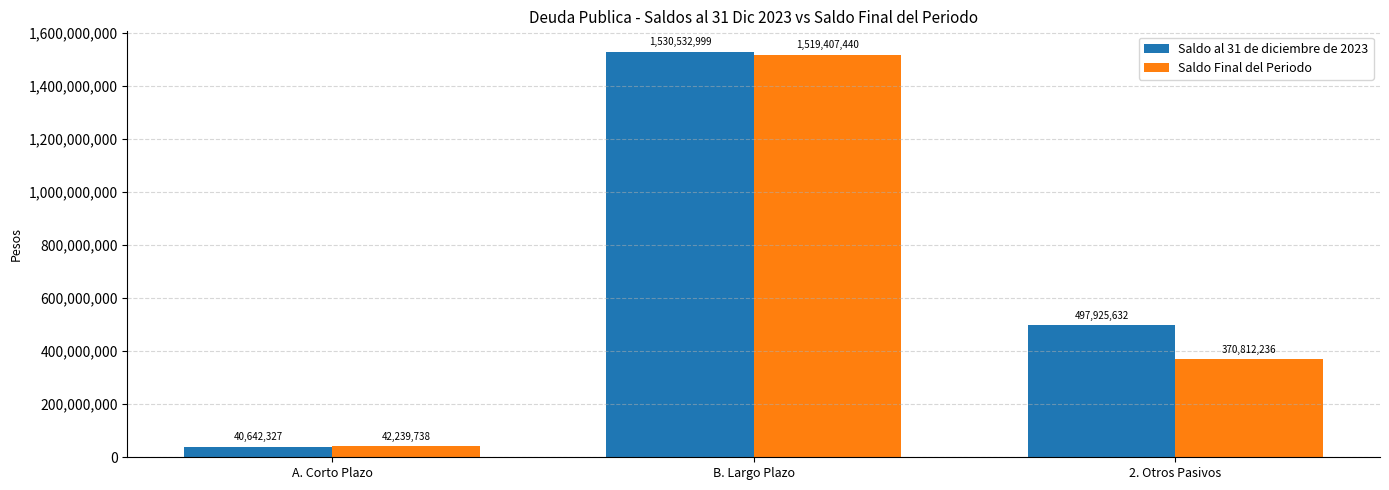

How many values in the Saldo al 31 de diciembre de 2023 series are below 497925631?

1